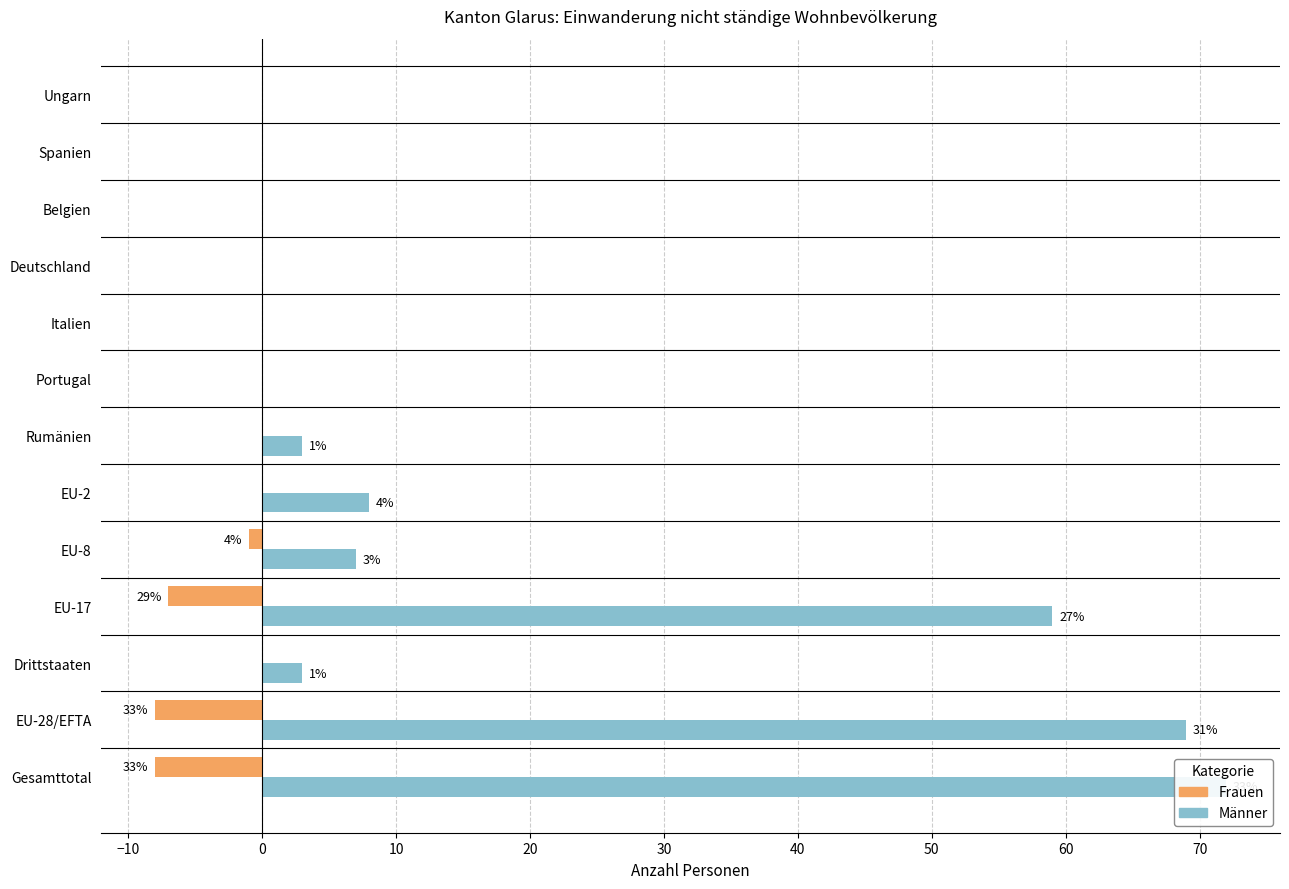

What is the sum of all Frauen values?

-24